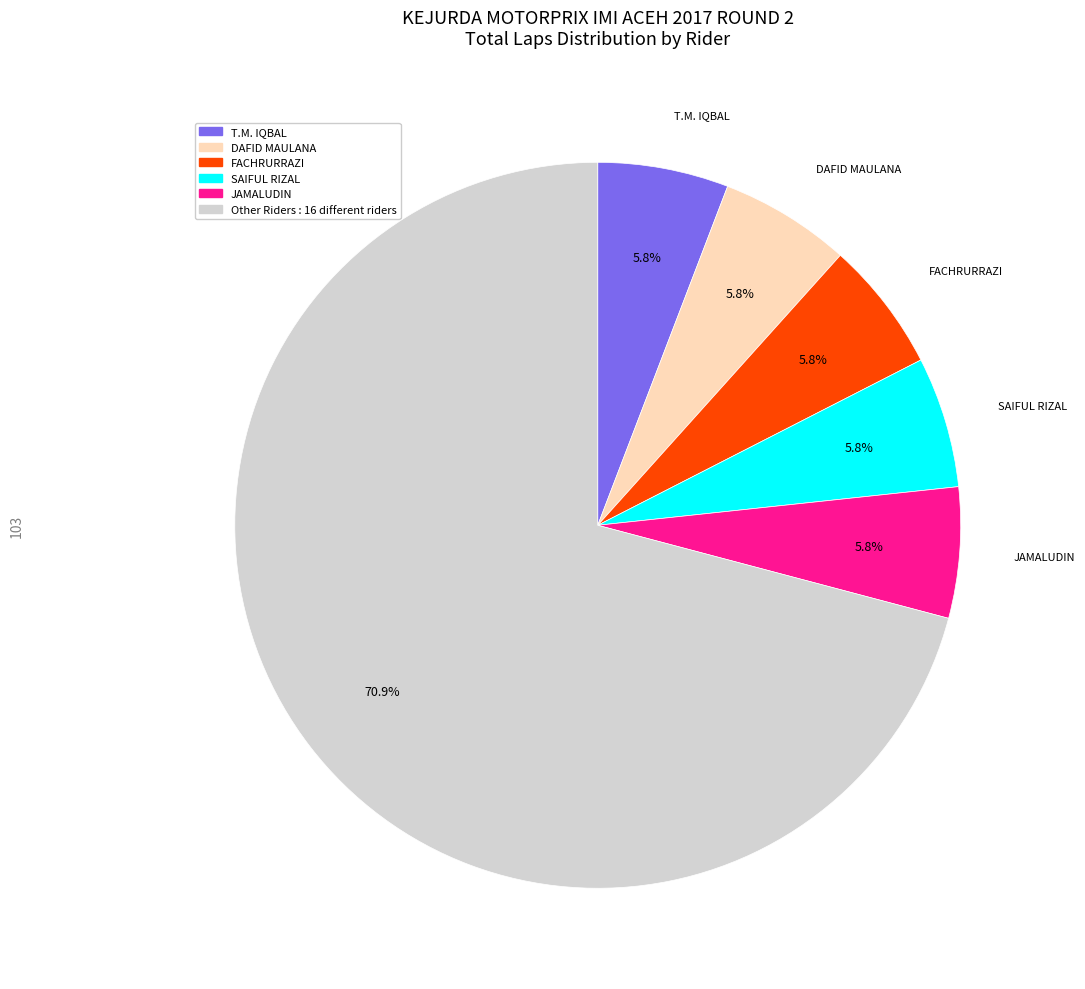

Does any single category account for the majority?

Yes